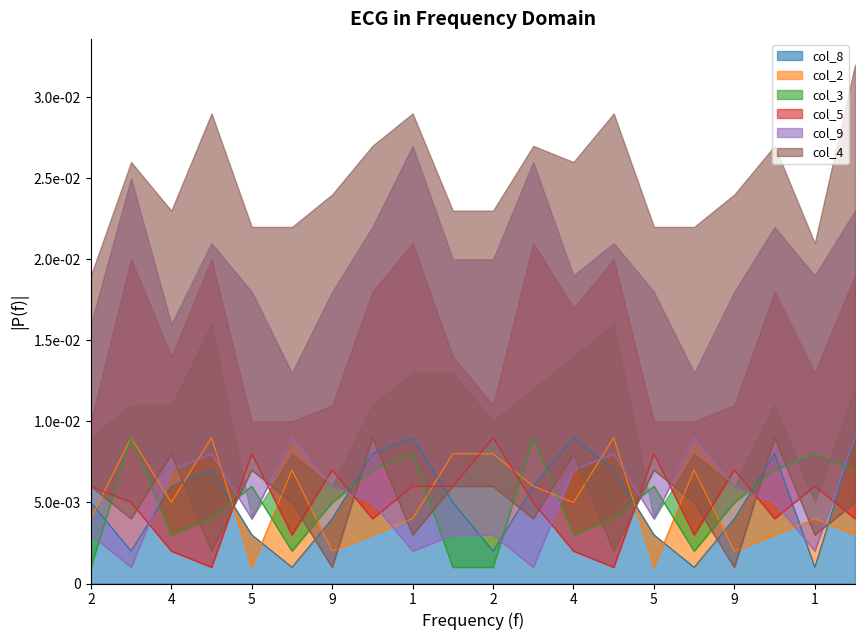

The value of col_3 at 2 is 0.0. True or false?

False